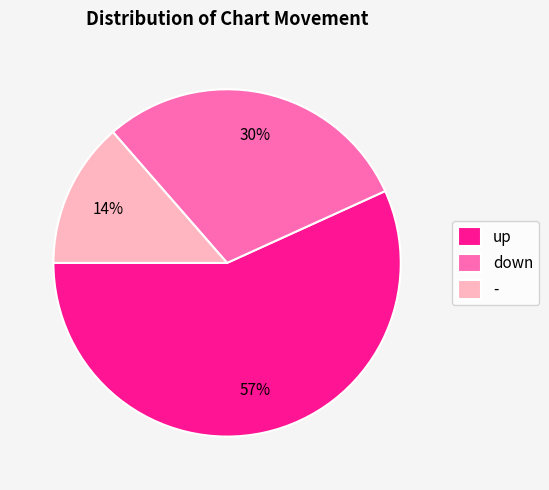

What is the ratio of the value at down to the value at up?

0.5